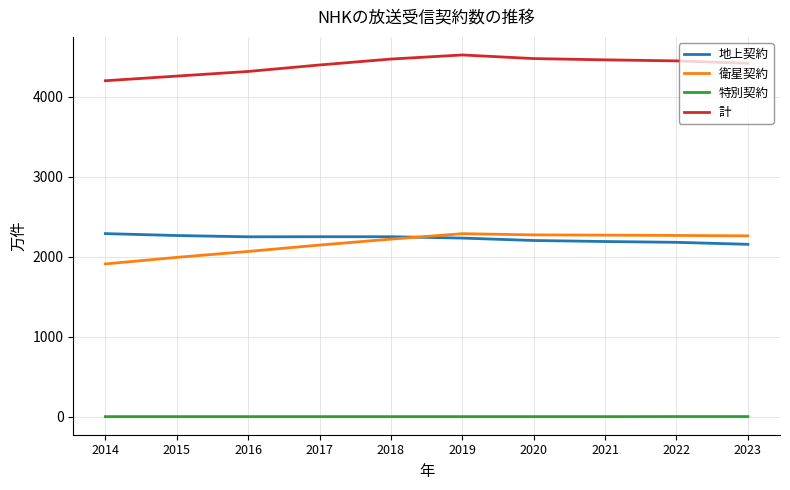

Between 2015 and 2020, which series saw the biggest shift?

衛星契約